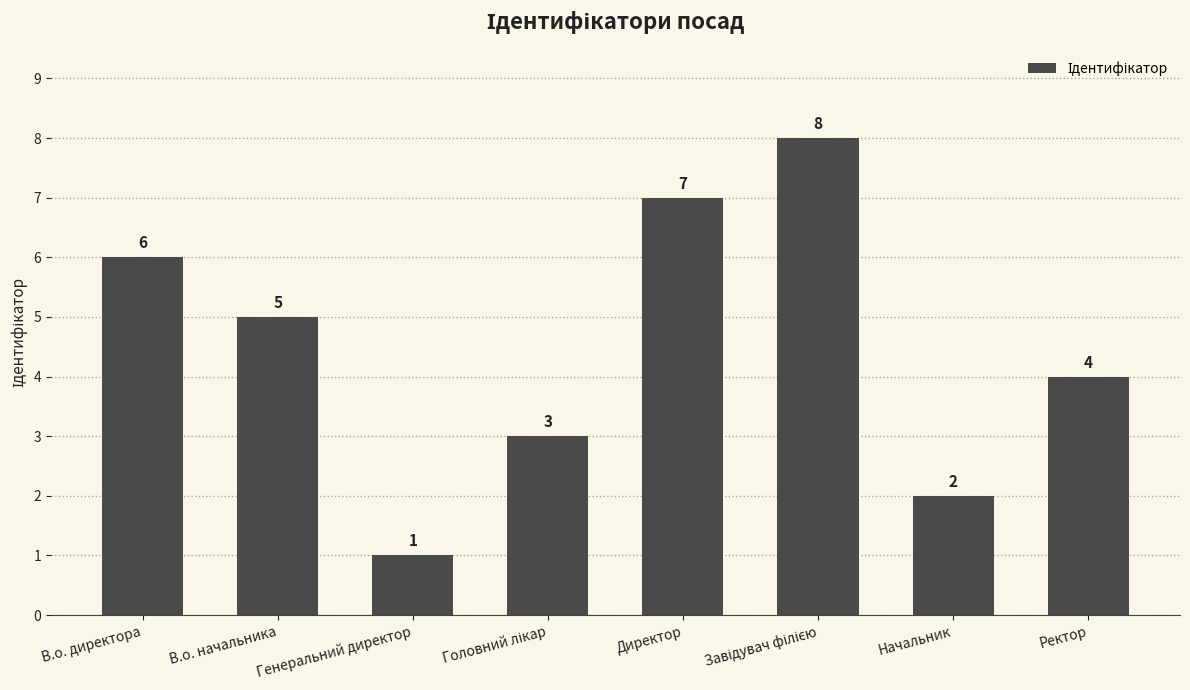

True or false: the data shows 5 at В.о. начальника.

True